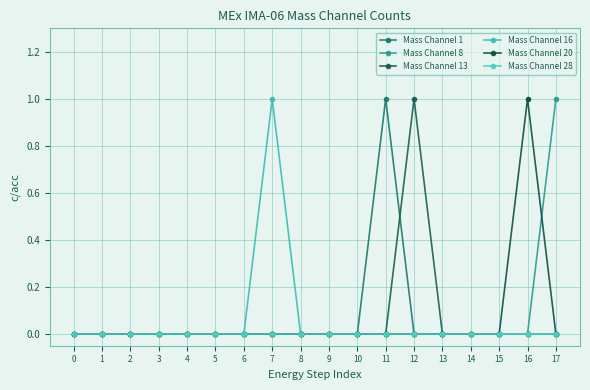

Reading right to left, list all the values displayed in this chart.

Mass Channel 1: 0	0	0	0	0	0	1	0	0	0	0	0	0	0	0	0	0	0
Mass Channel 8: 1	0	0	0	0	0	0	0	0	0	0	0	0	0	0	0	0	0
Mass Channel 13: 0	0	0	0	0	1	0	0	0	0	0	0	0	0	0	0	0	0
Mass Channel 16: 0	0	0	0	0	0	0	0	0	0	1	0	0	0	0	0	0	0
Mass Channel 20: 0	1	0	0	0	0	0	0	0	0	0	0	0	0	0	0	0	0
Mass Channel 28: 0	0	0	0	0	0	0	0	0	0	0	0	0	0	0	0	0	0